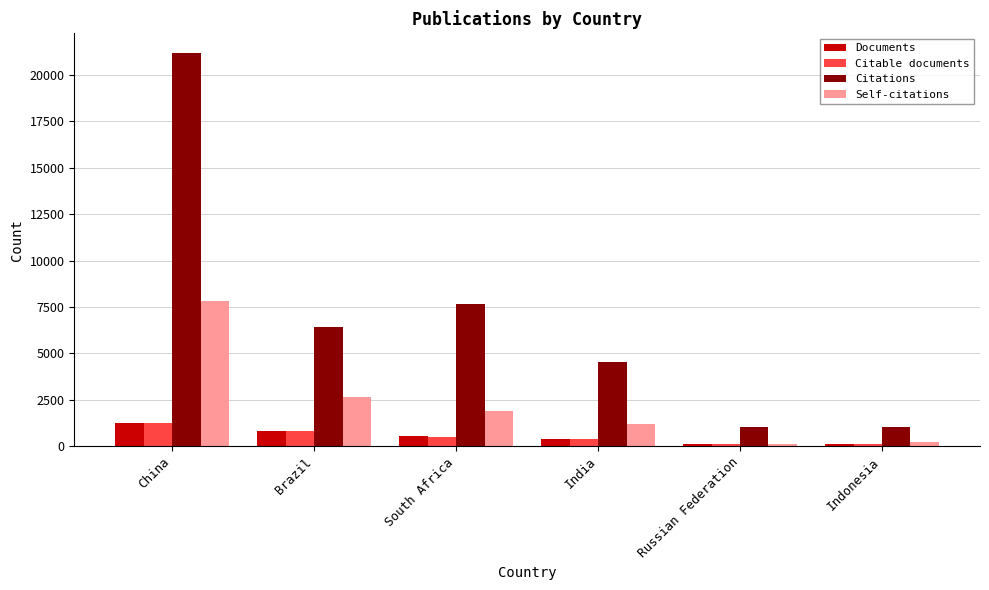

What is the label of the 4th bar from the left?

India